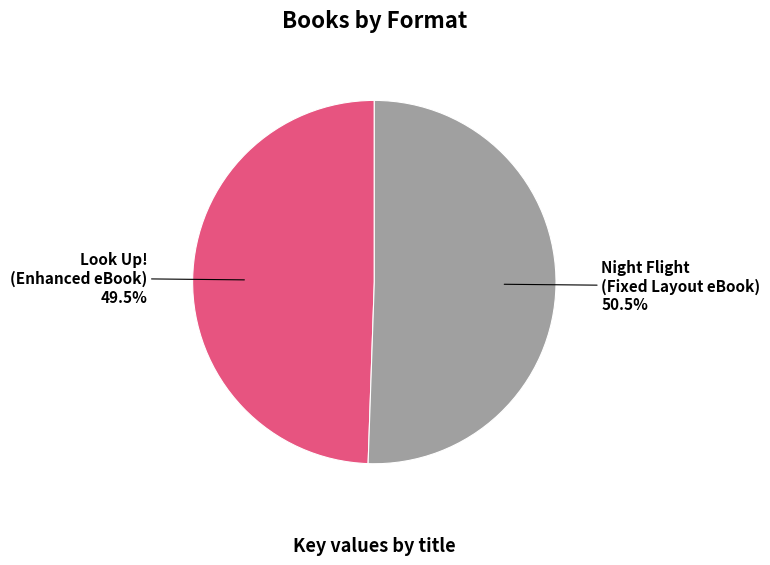

Is there a majority slice in this chart?

Yes